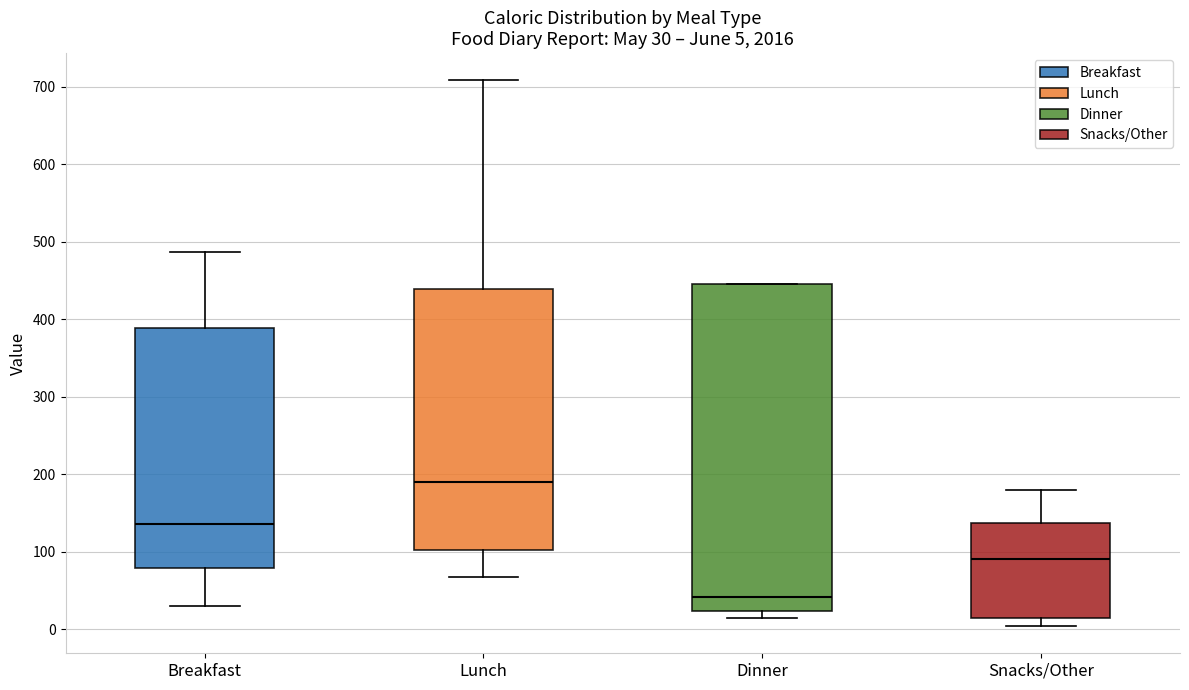

Comparing the boxes themselves (not the whiskers), which one is the tallest?

Dinner